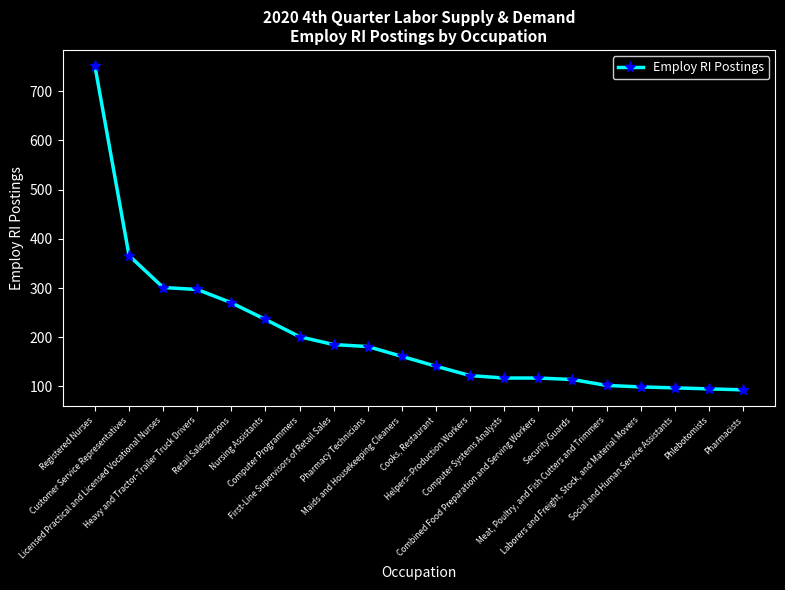

What is the average value?

202